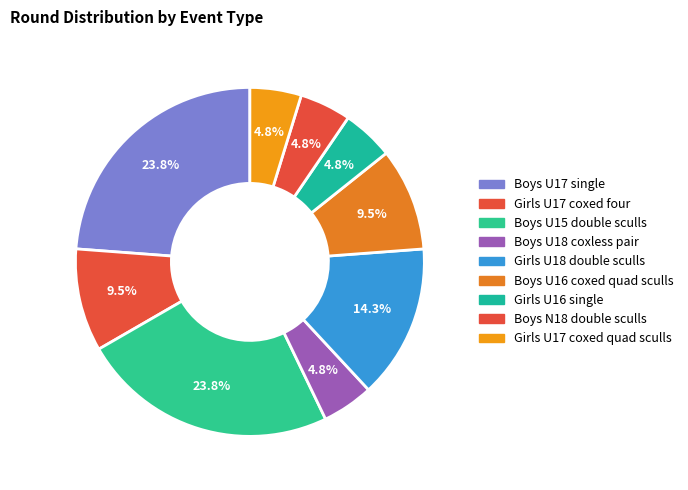

Is Girls U17 coxed four the majority of the pie?

No